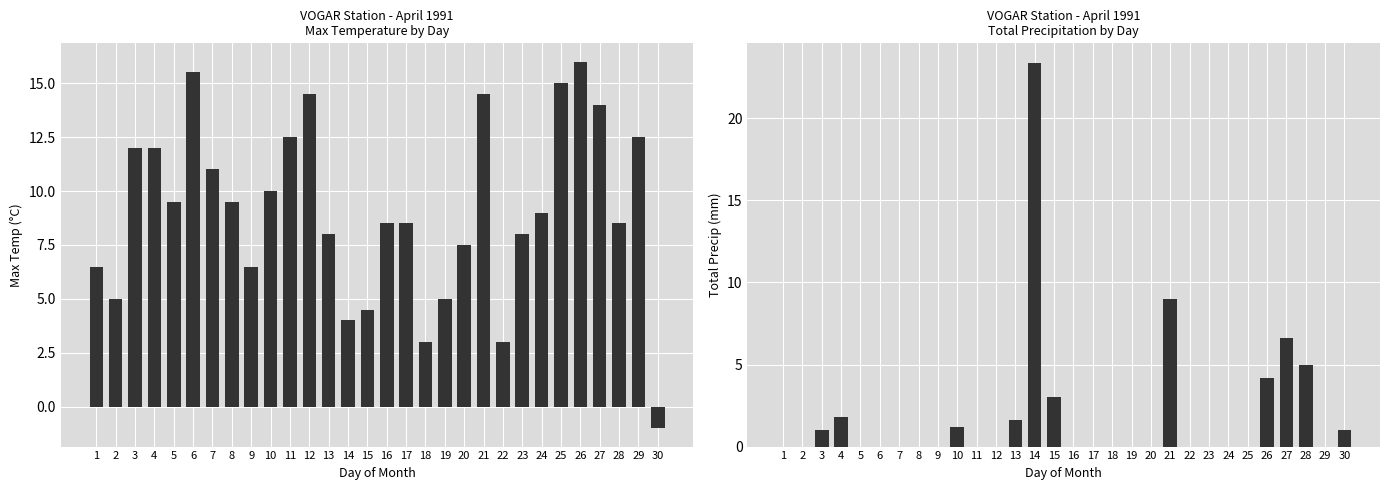

What is the difference between the maximum and minimum values in the Max Temp (°C) series?

17.0